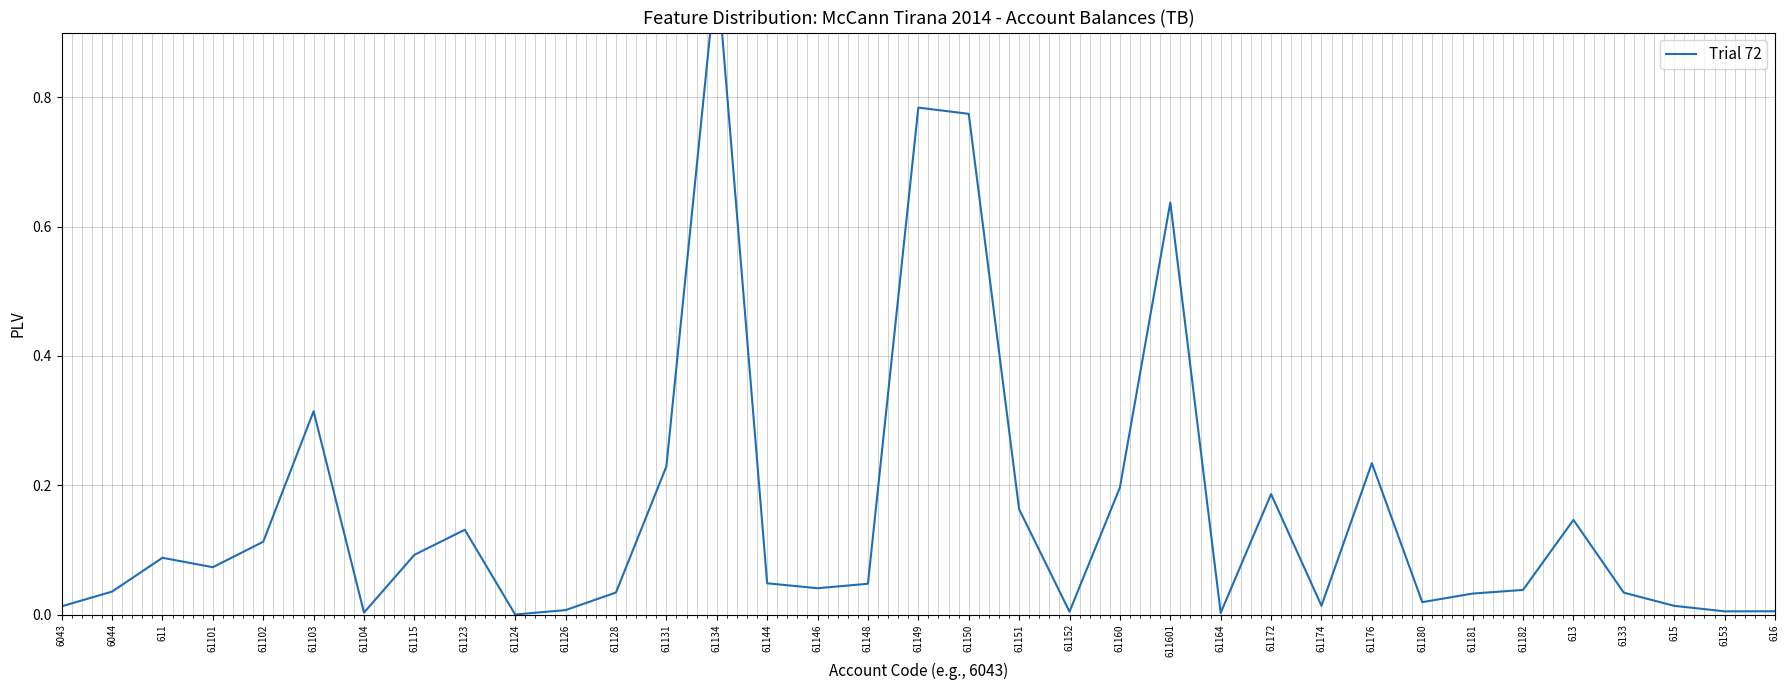

How many interior local peaks (higher than both neighbors) does the data have?

9